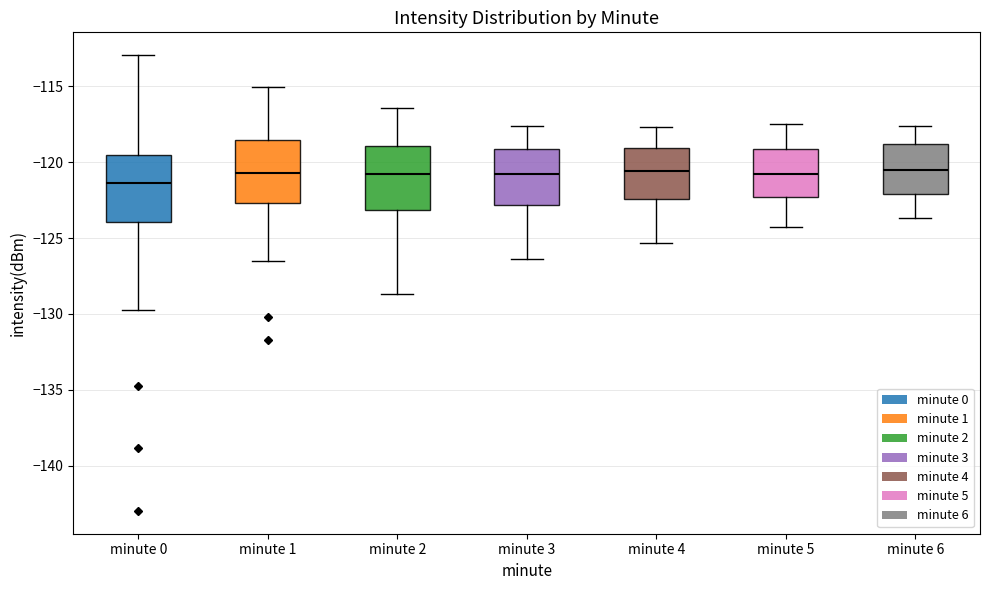

Which box's median line is the lowest?

minute 0